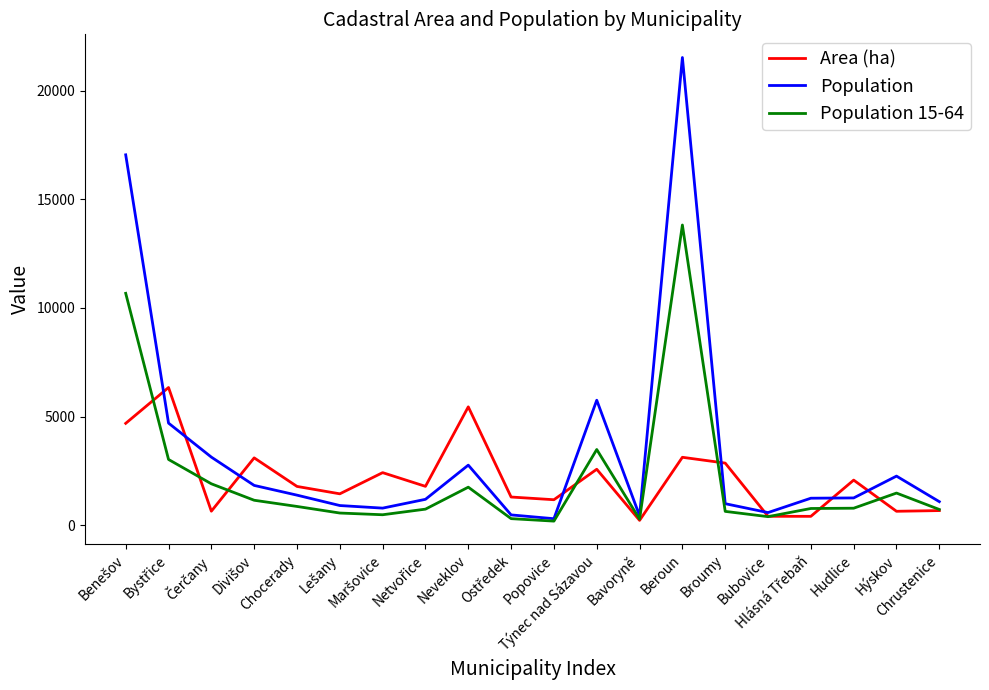

What is the maximum value shown in the chart?

21521.0